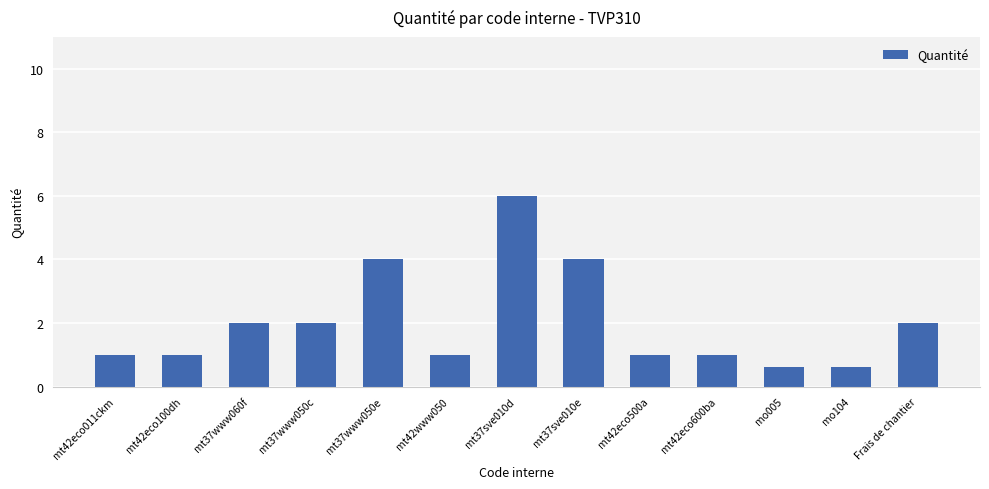

What is the change in value from mt37www050c to mt42eco500a?

-1.0